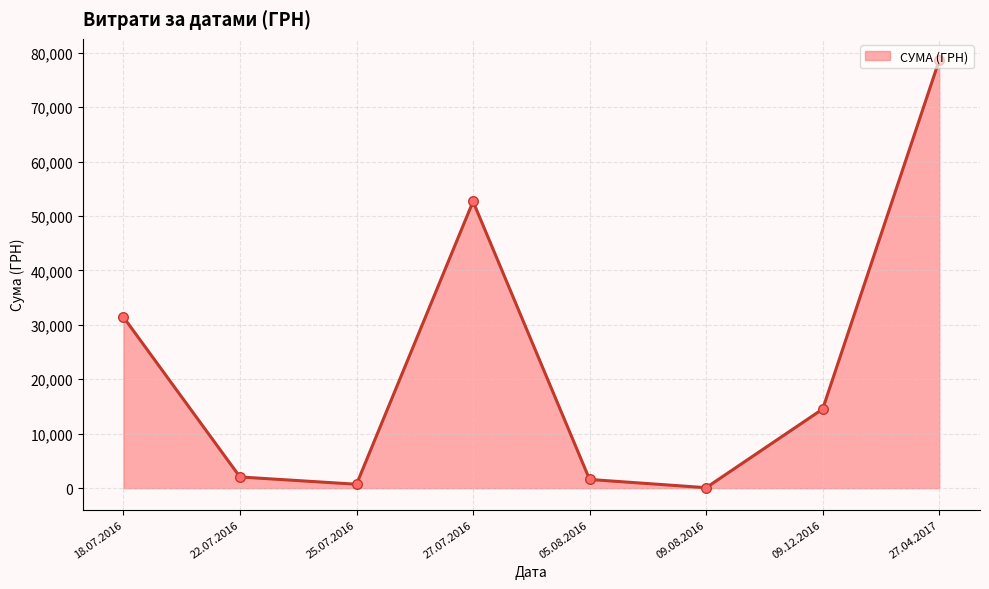

What is the ratio of the value at 27.07.2016 to the value at 09.08.2016?

619.7